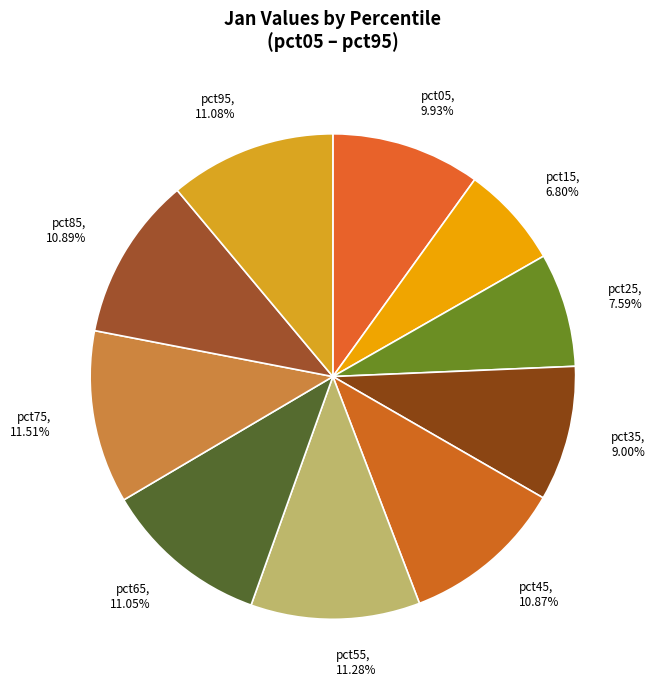

How many segments does this pie chart have?

10